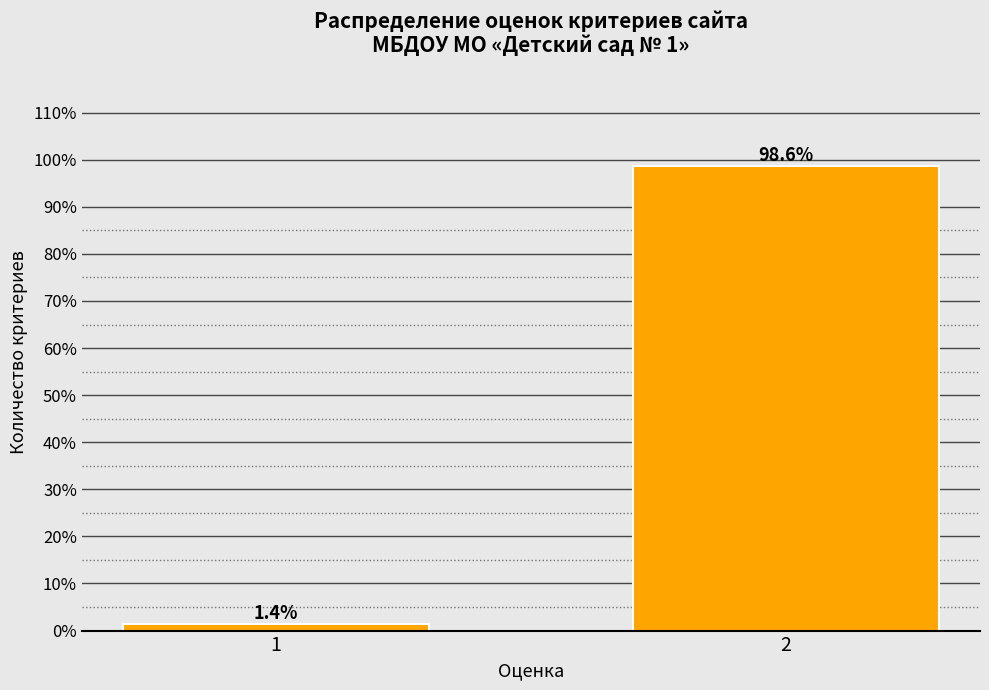

Reading left to right, what are all the values shown in this chart?

1=1.4	2=98.6